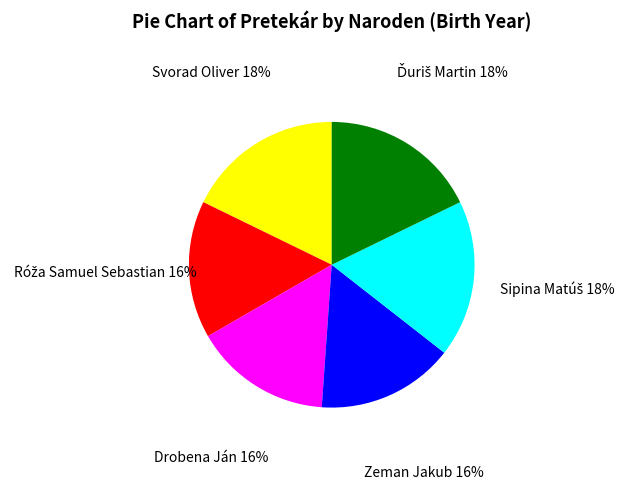

Does Zeman Jakub account for over 50% of the chart?

No